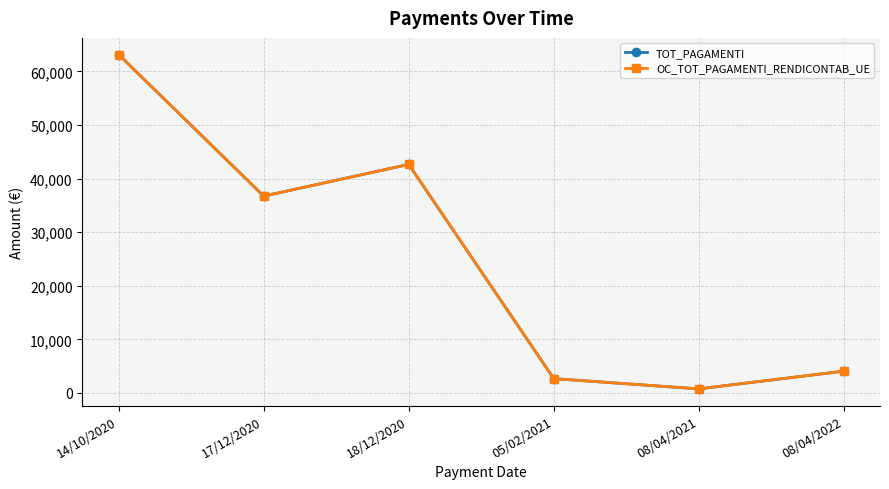

True or false: OC_TOT_PAGAMENTI_RENDICONTAB_UE and TOT_PAGAMENTI cross at least once.

False